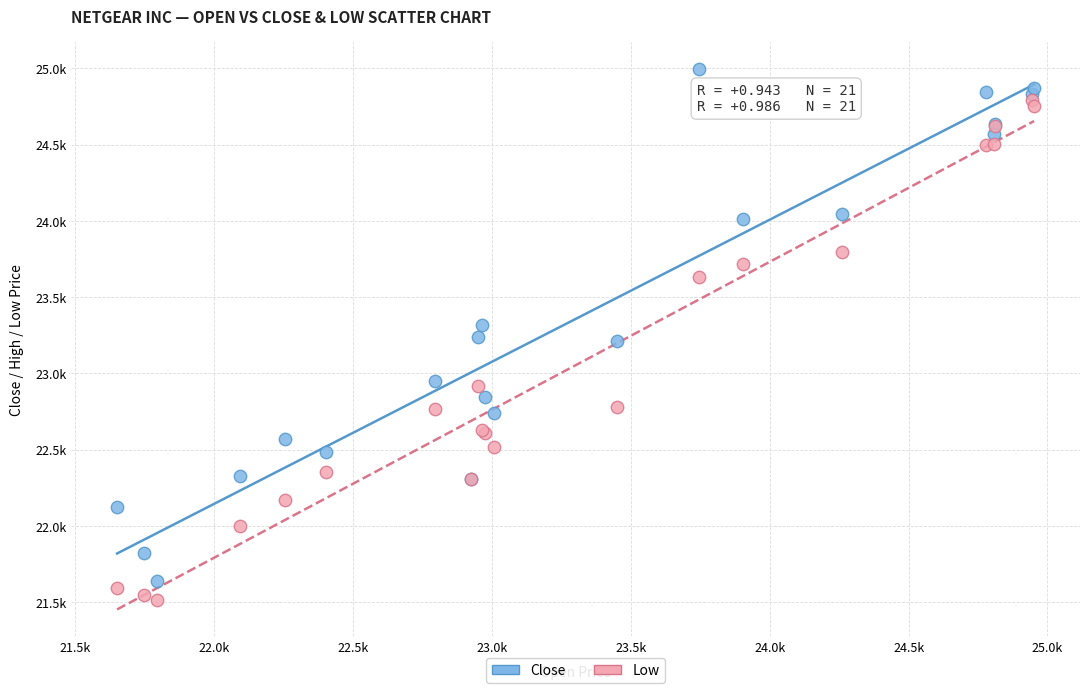

What are all the series names shown in the legend?

Close, Low